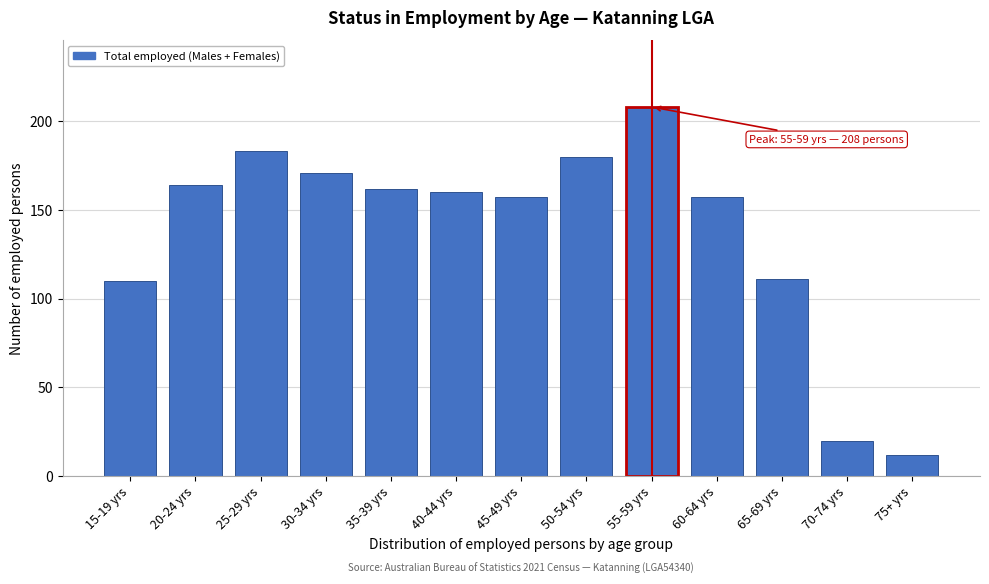

Reading left to right, what are all the values shown in this chart?

110	164	183	171	162	160	157	180	208	157	111	20	12